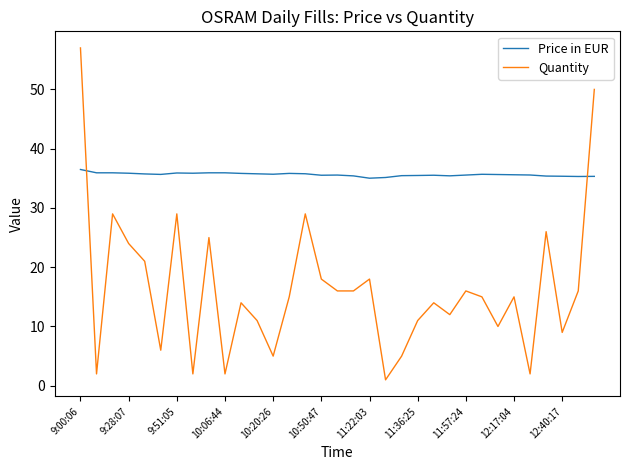

List the series in order of their peak value, lowest first.

Price in EUR, Quantity